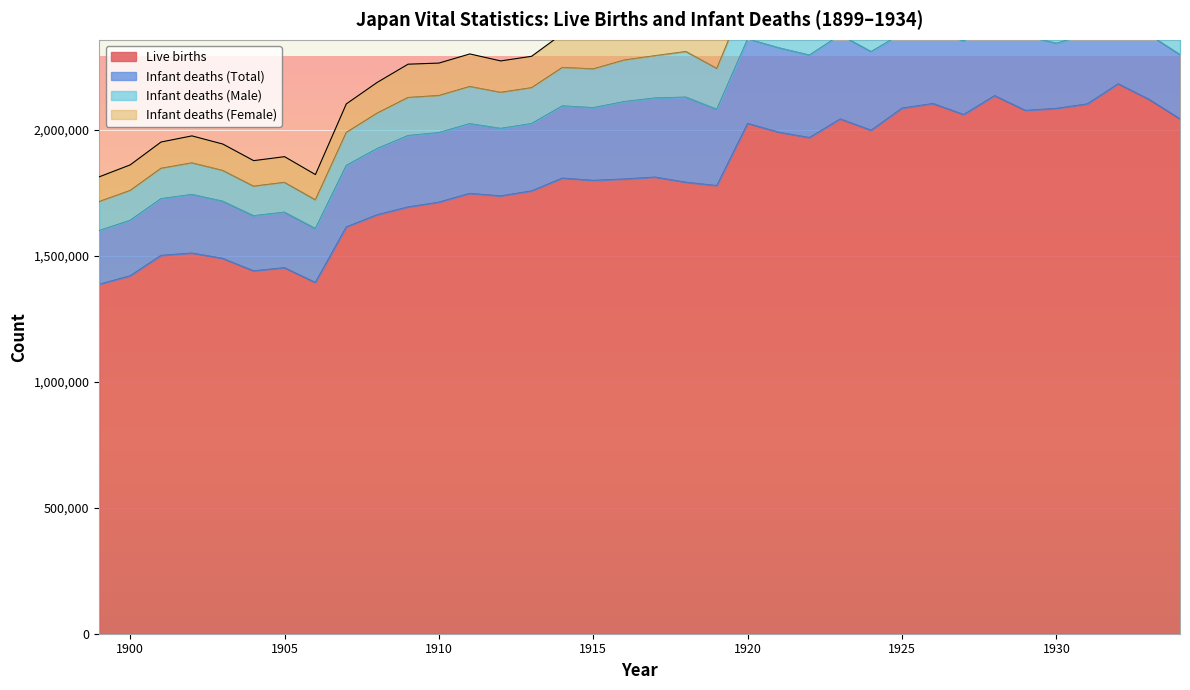

What is the sum of all Infant deaths (Male) values?

5320281